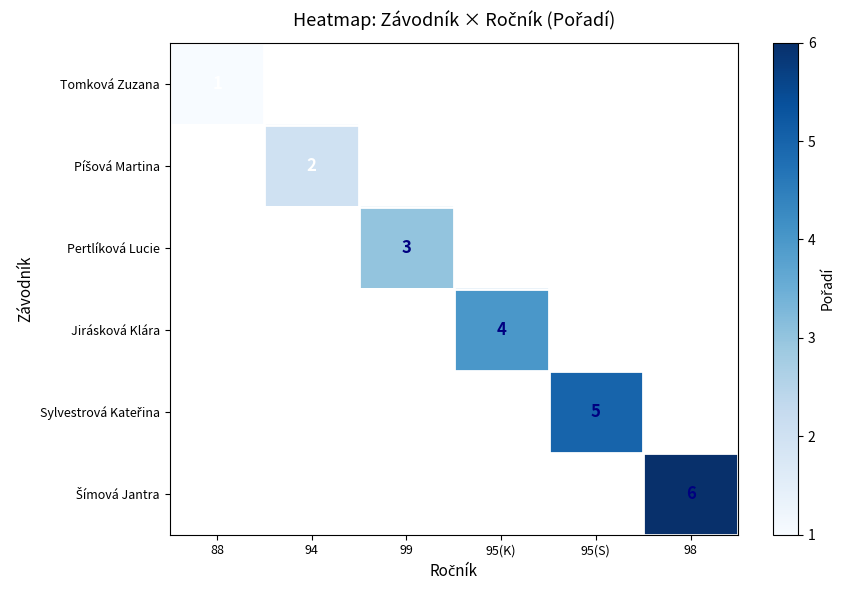

How many series are shown in this chart?

6